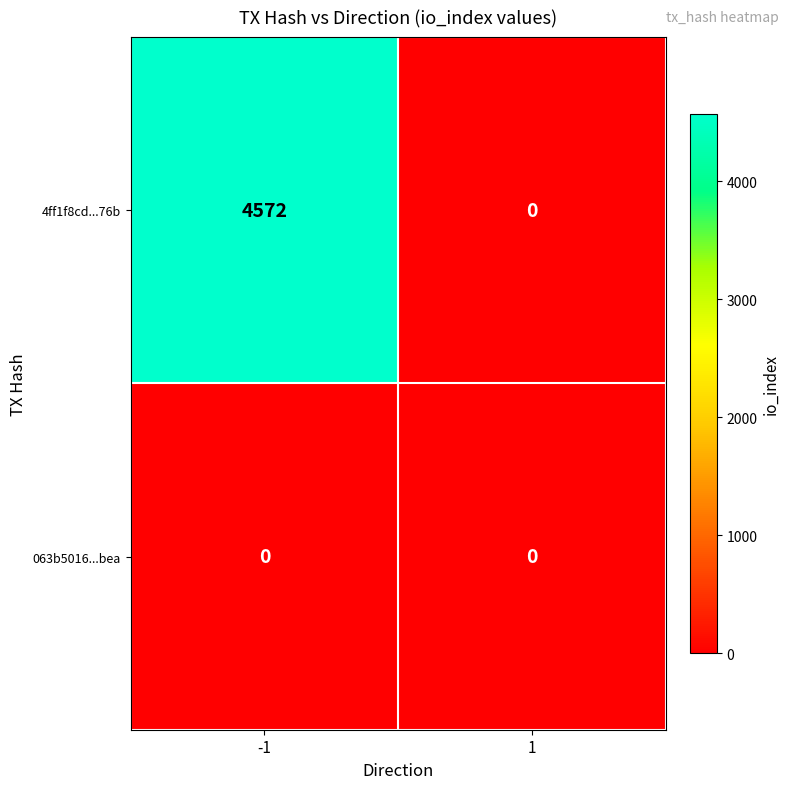

Reading left to right, transcribe all the data shown in this chart.

4ff1f8cd...76b: 4572	0
063b5016...bea: 0	0